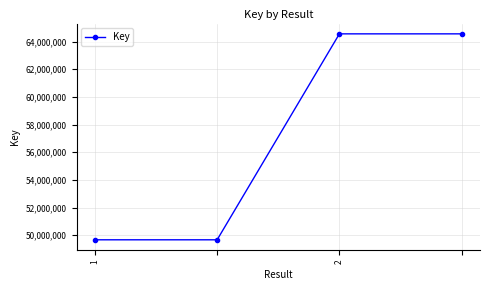

How many values are below 64563133?

2